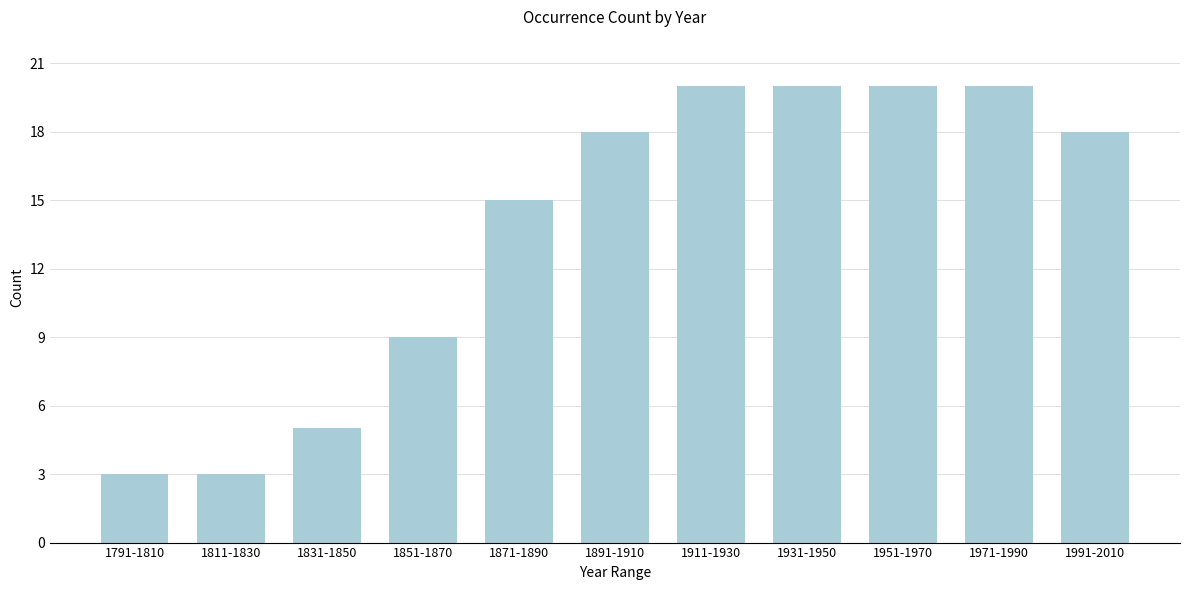

Reading left to right, list all the values displayed in this chart.

1791-1810=3	1811-1830=3	1831-1850=5	1851-1870=9	1871-1890=15	1891-1910=18	1911-1930=20	1931-1950=20	1951-1970=20	1971-1990=20	1991-2010=18